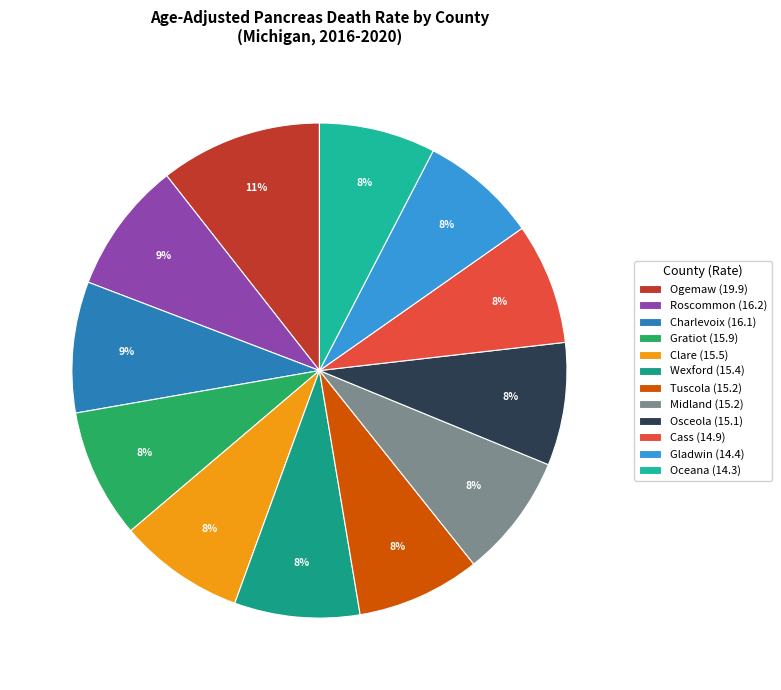

Count the number of slices in the pie.

12